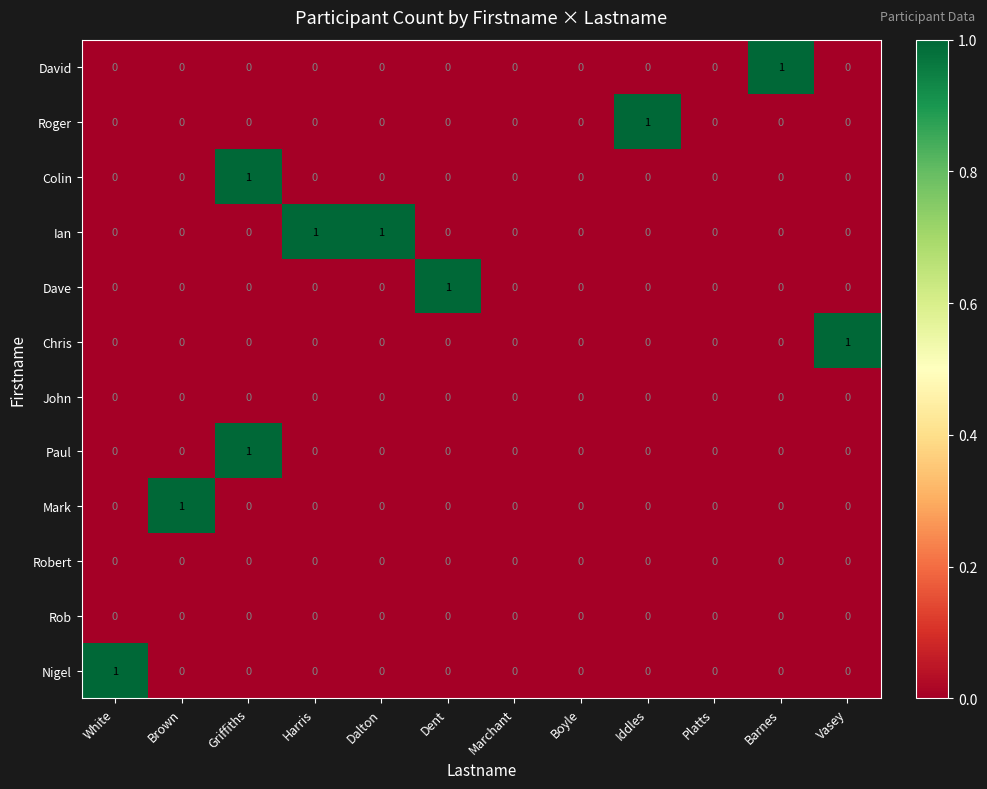

True or false: Paul has a value of 1 at Iddles.

False